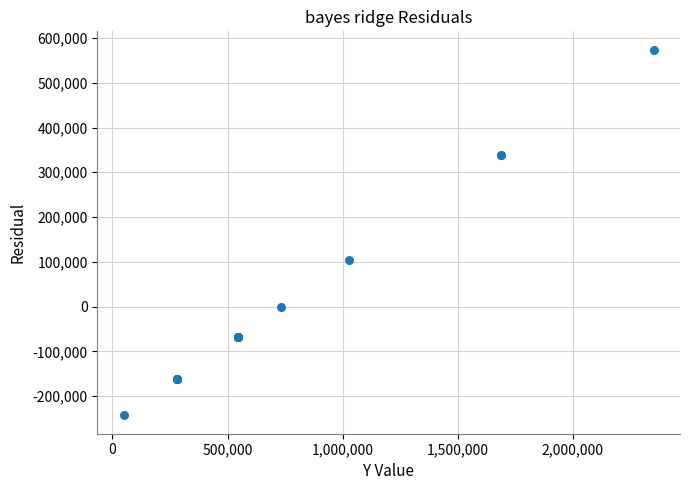

What Y value in the scatter plot is closest to 165461?

103883.7